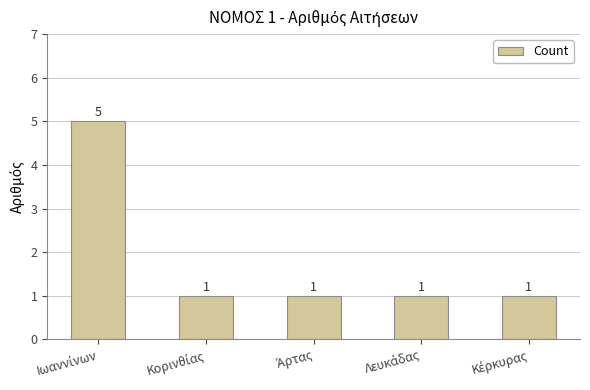

What is the maximum value shown in the chart?

5